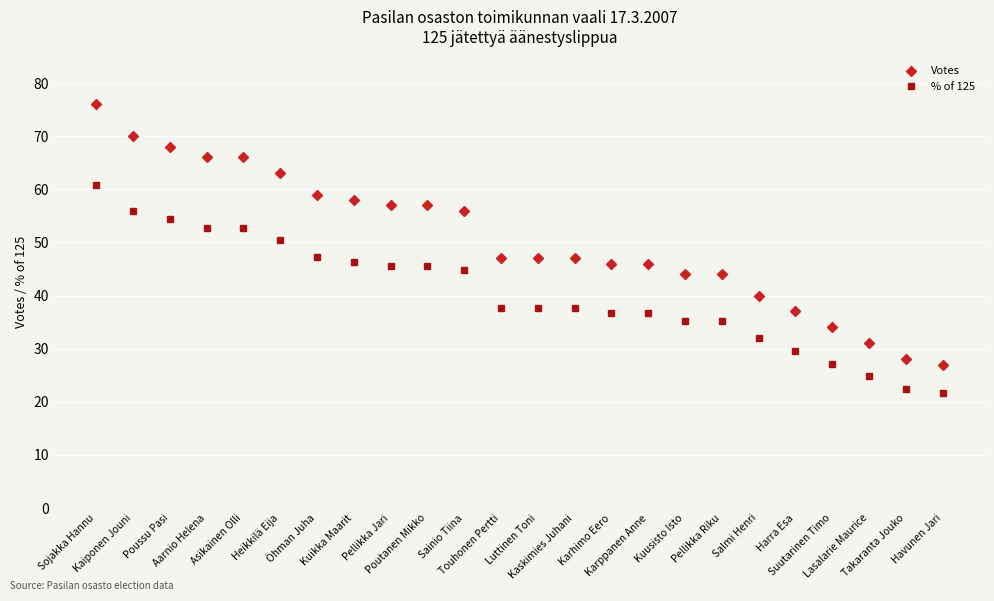

True or false: % of 125 and Votes intersect in this chart.

False